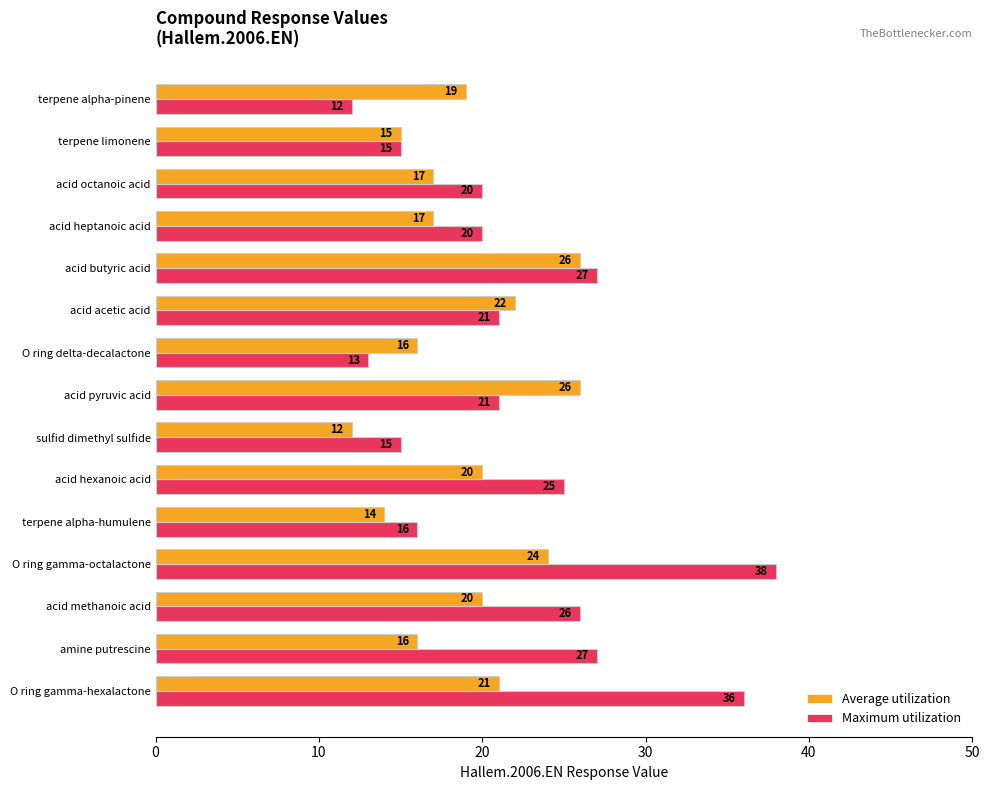

What is the difference between the highest and lowest values at acid hexanoic acid?

5